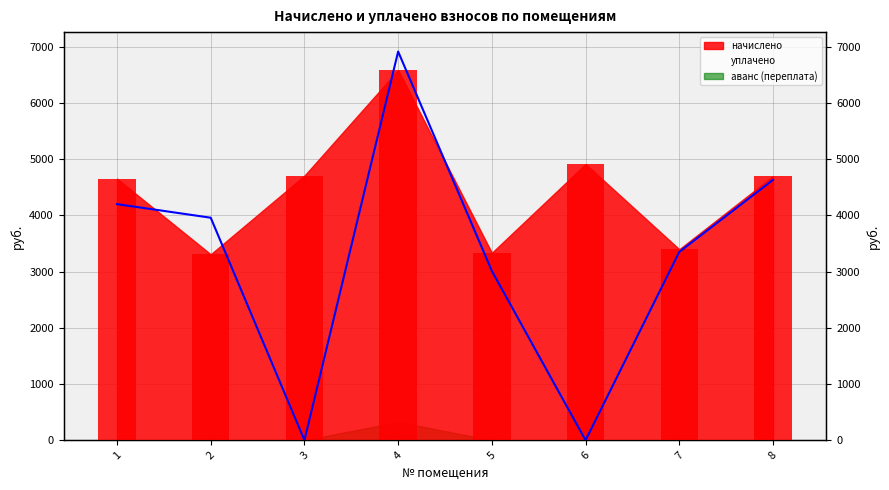

The chart shows a value of 7271.2 at 8. True or false?

False